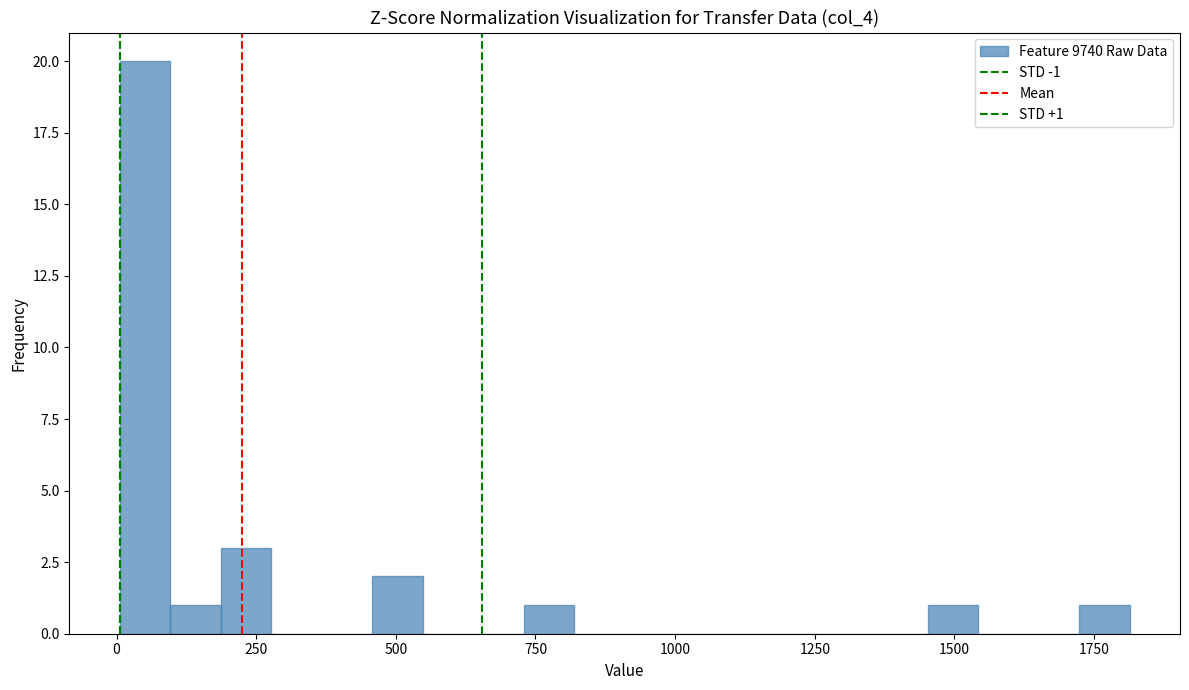

Around what value on the x-axis is the tallest bar? Give the approximate position of its centre, as read against the axis.

50